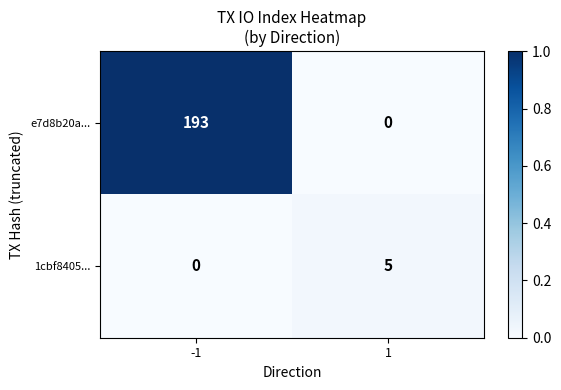

What is the spread (max minus min) of values at -1?

193